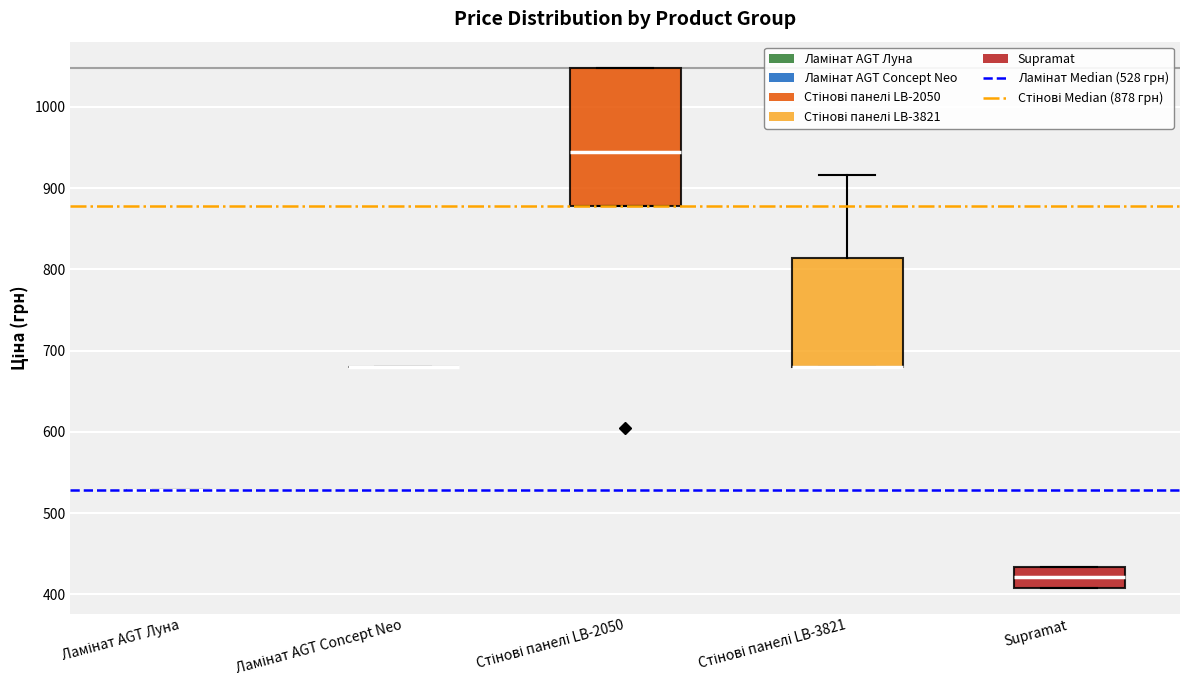

Reading left to right, transcribe this box plot: for each box, give where its median line is, the range the box spans, and where its two whiskers end, as read against the y-axis. The values are not printed on the chart, so give them approximately, as read against the axis.

Ламінат AGT Луна: box collapsed to a line at 530, whiskers 530 to 530
Ламінат AGT Concept Neo: box collapsed to a line at 680, whiskers 680 to 680
Стінові панелі LB-2050: median 940, box 880 to 1050, whiskers 880 to 1050
Стінові панелі LB-3821: median 680 (drawn on the box's lower edge), box 680 to 810, whiskers 680 to 920
Supramat: median 420, box 410 to 430, whiskers 410 to 430